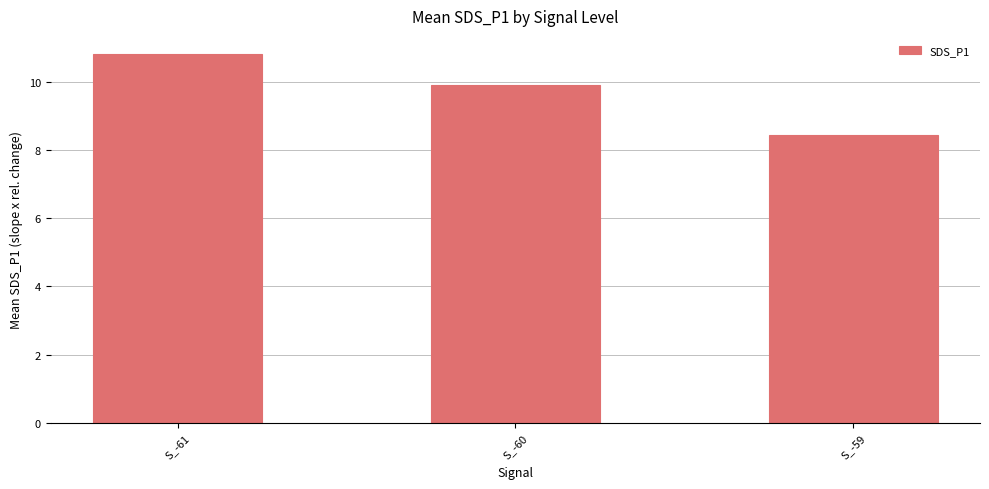

What is the average value?

9.7